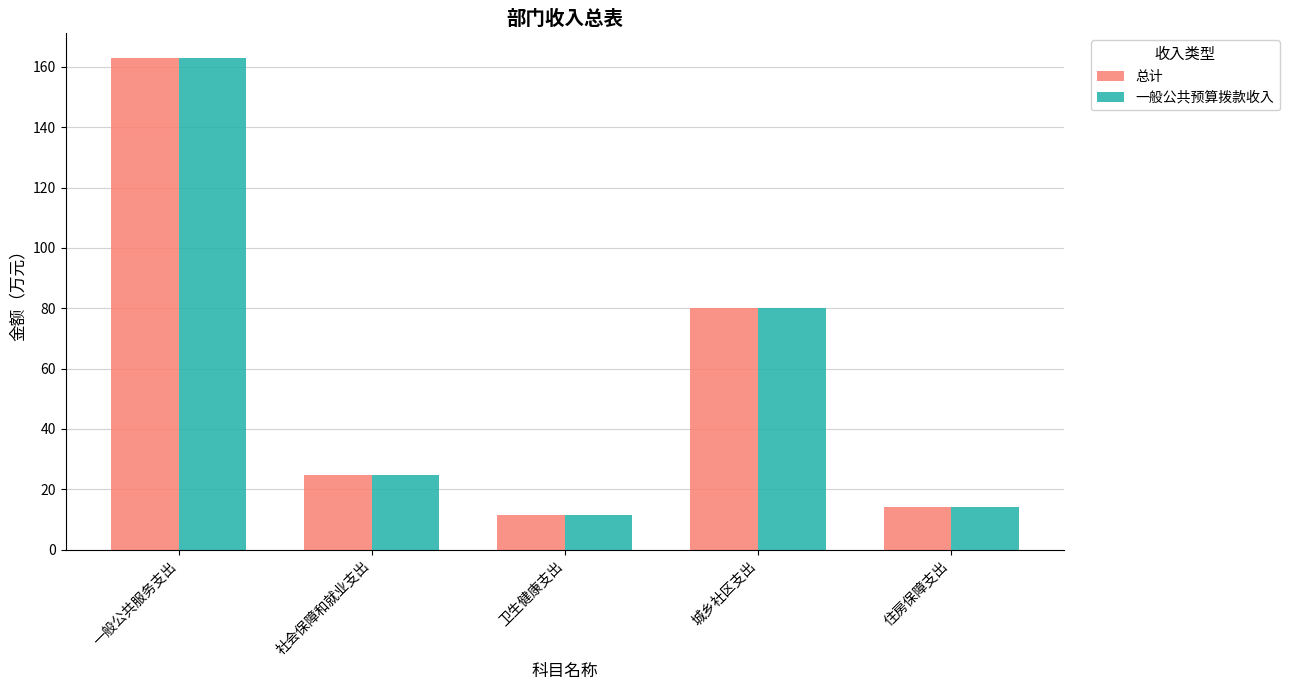

What is the value of the 总计 bar at the 3rd from the left?

11.6